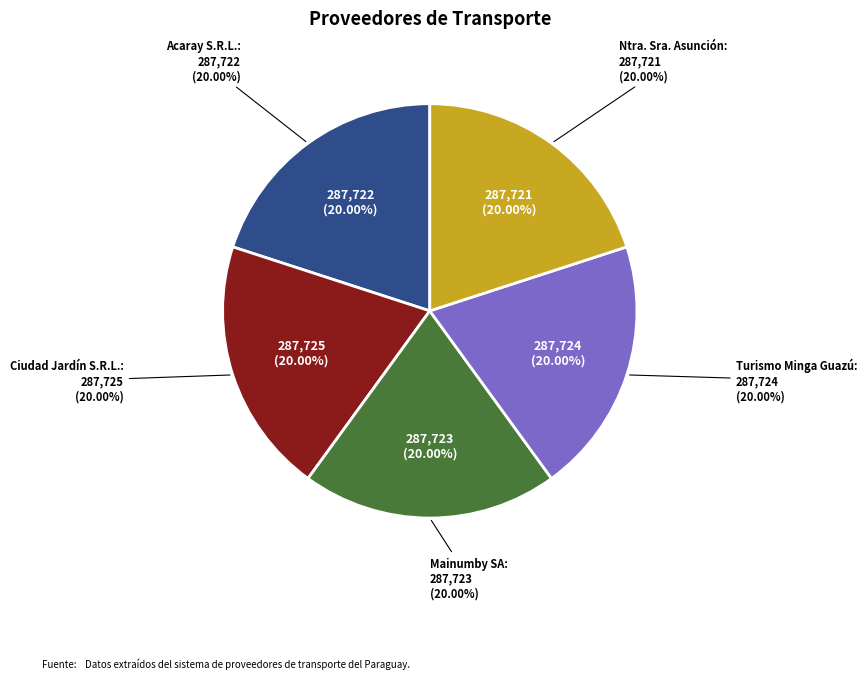

True or false: empresa-transporte-mainumby-sa accounts for 31% of the total.

False